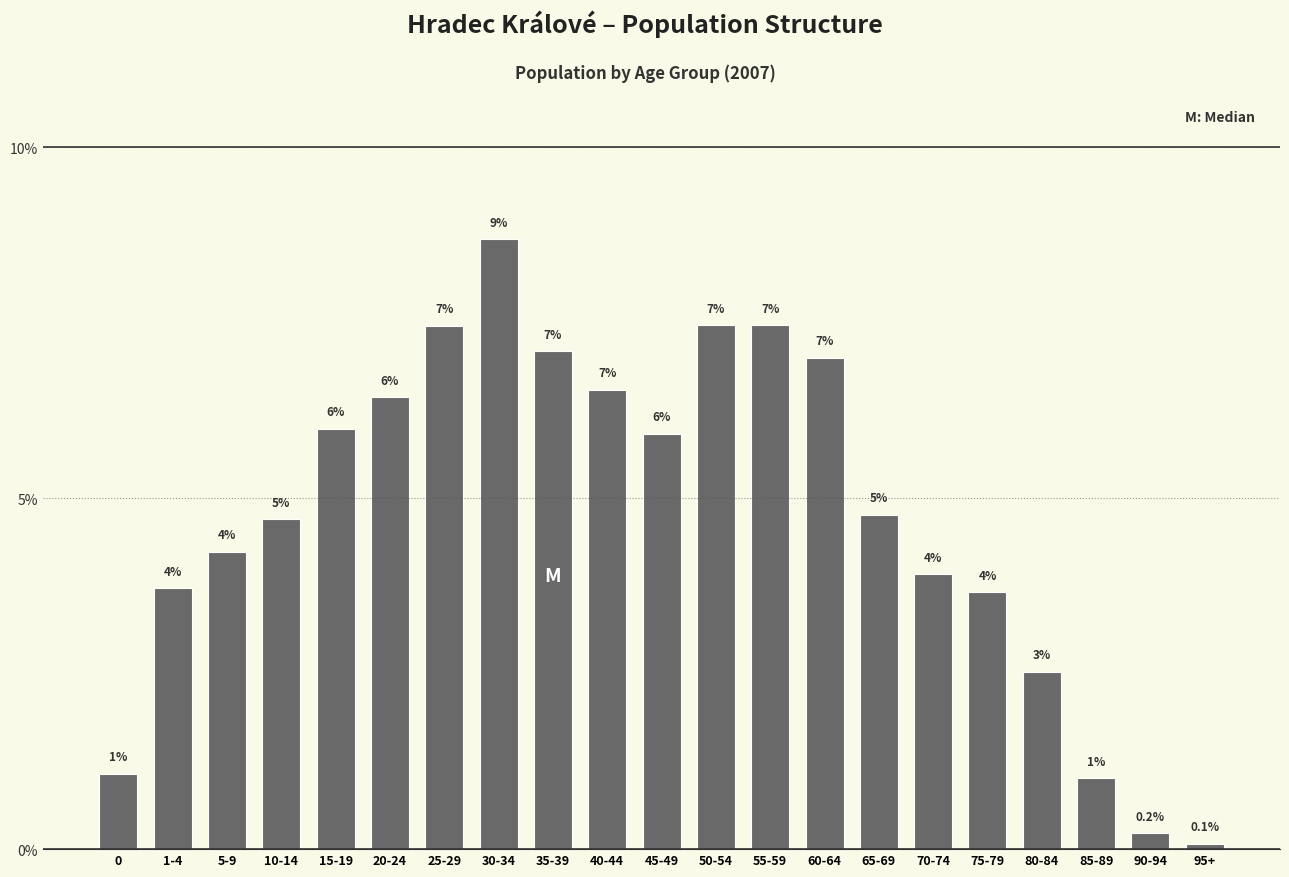

Which has a higher value, 85-89 or 90-94?

85-89